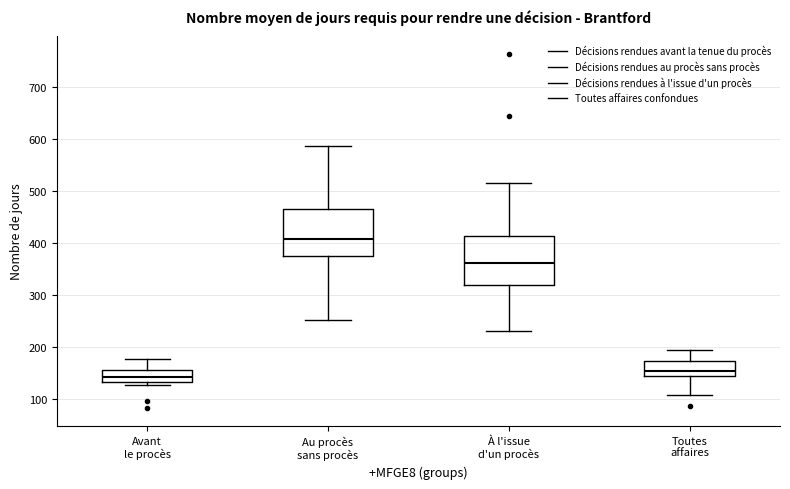

Where is the upper edge of the box for Avant le procès on the y-axis? The values are not printed on the chart, so give them approximately, as read against the axis.

160